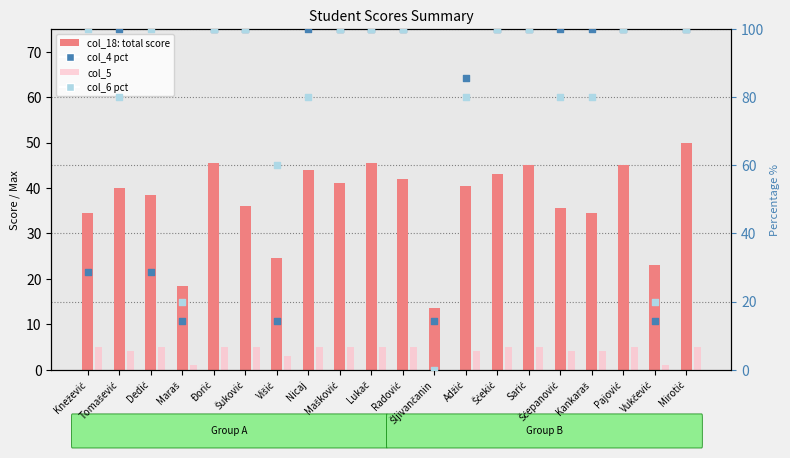

What is the total value across all series at Radović?

247.0